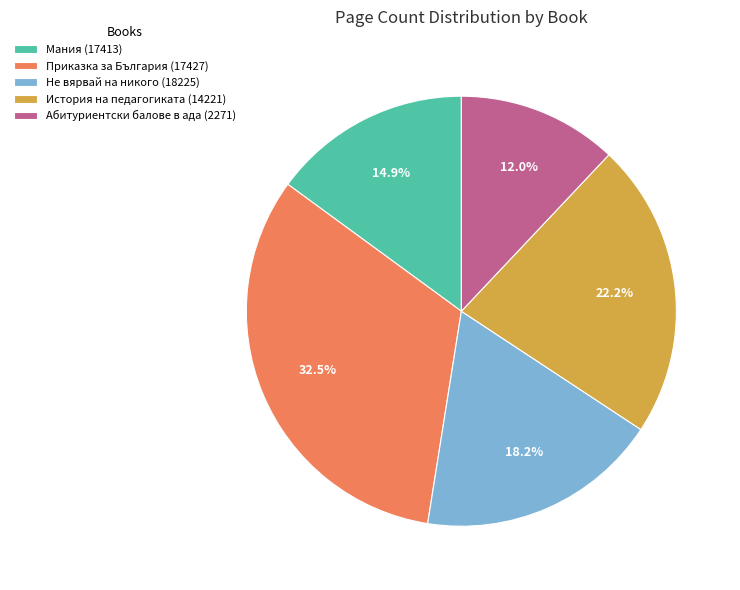

What is the smallest slice in the pie chart?

Абитуриентски балове в ада (2271)